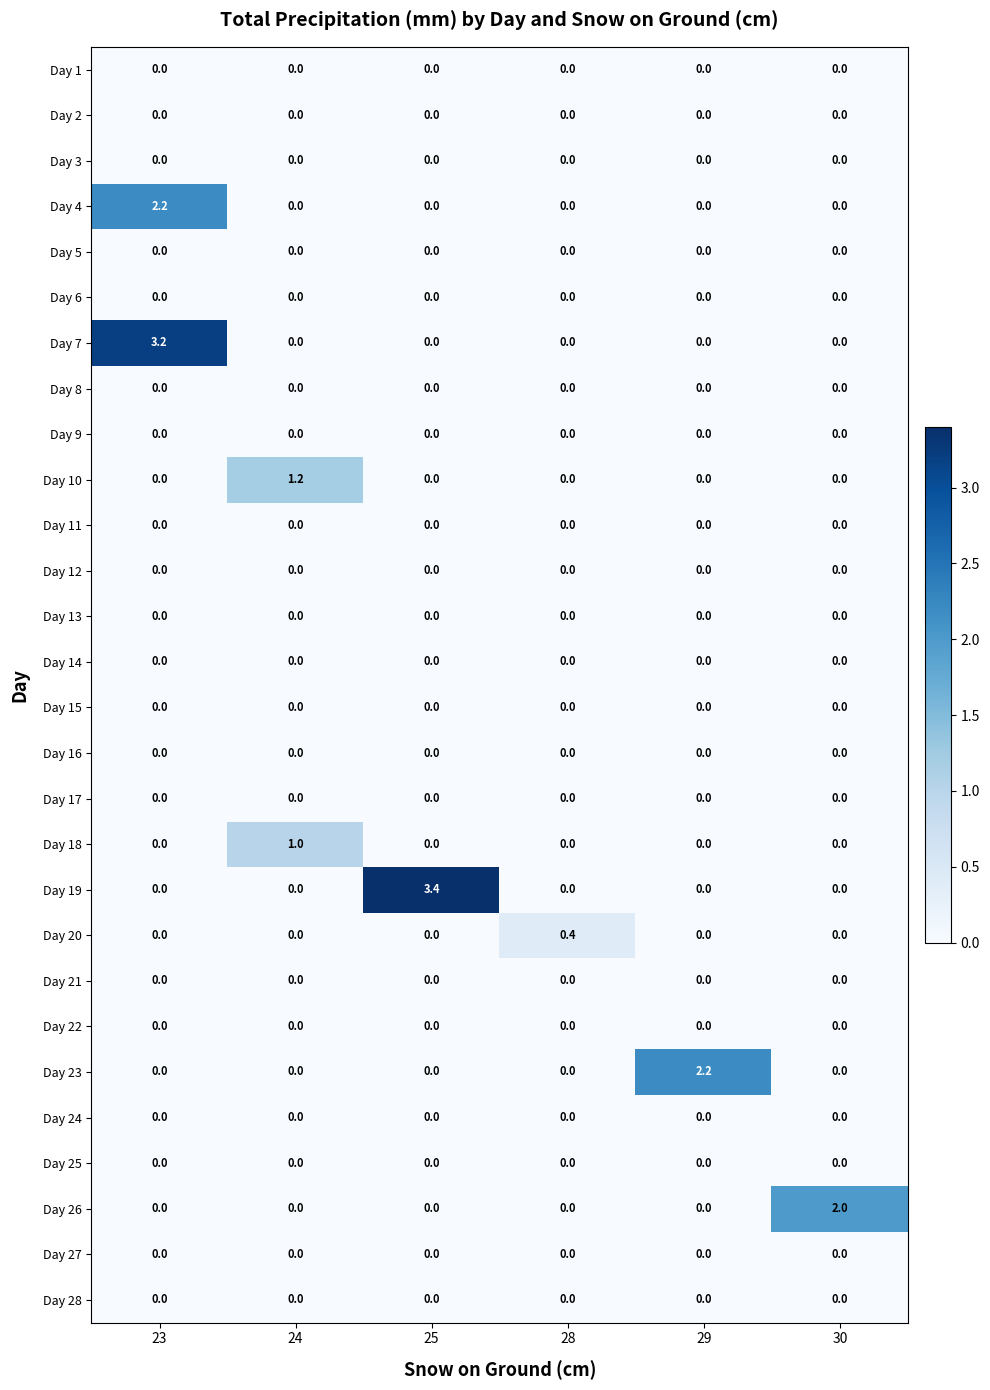

Which series has the widest spread of values?

Day 19